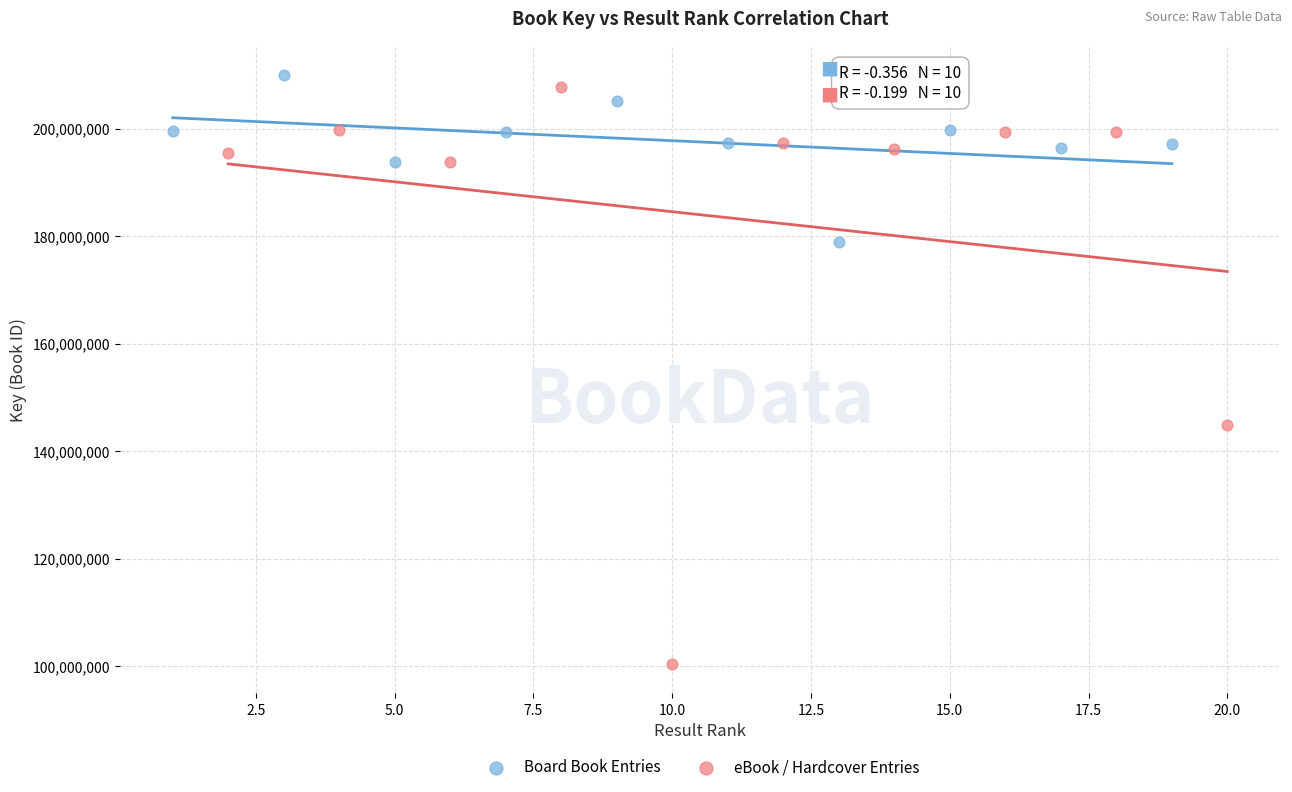

Which series has the largest Y range (max minus min)?

eBook / Hardcover Entries